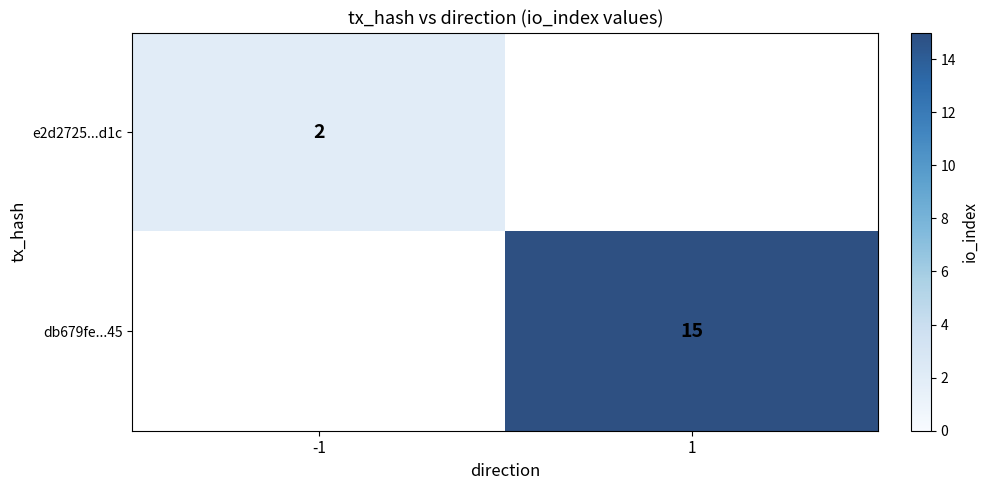

Is it true that db679fe...45 equals 15 at 1?

True